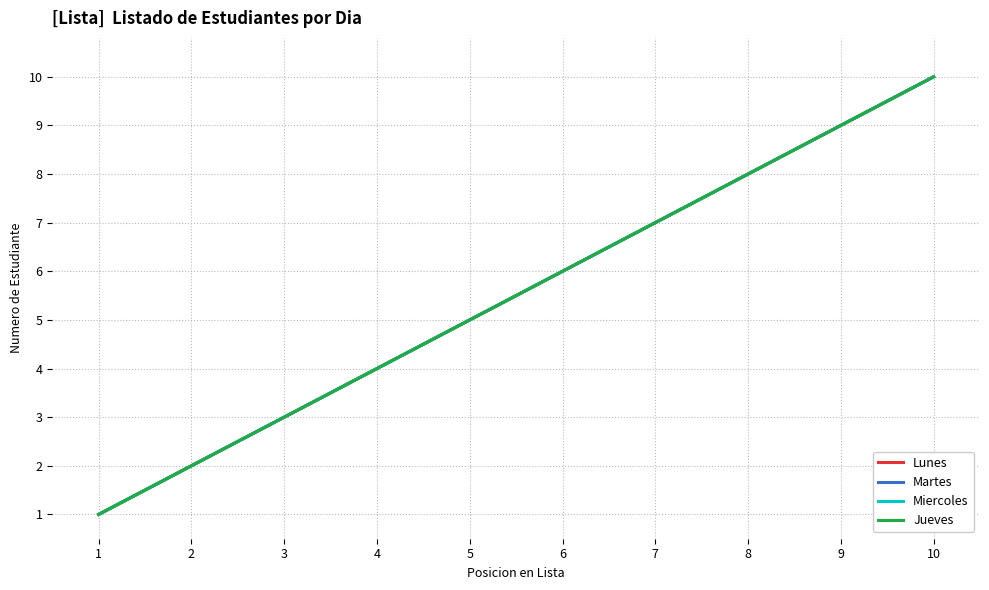

What is the difference between the maximum and second lowest values in the Martes series?

8